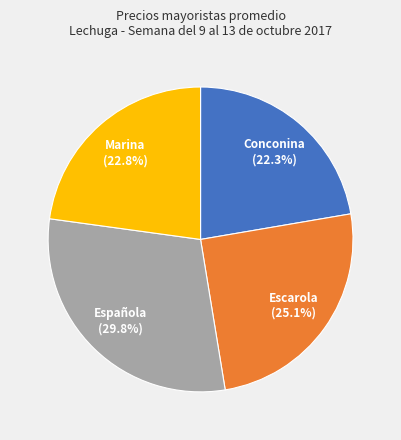

Is there any slice that represents more than half of the pie?

No